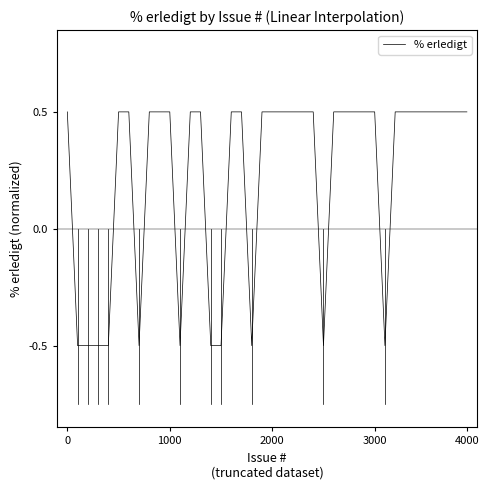

What is the difference between the maximum and minimum values?

1.0